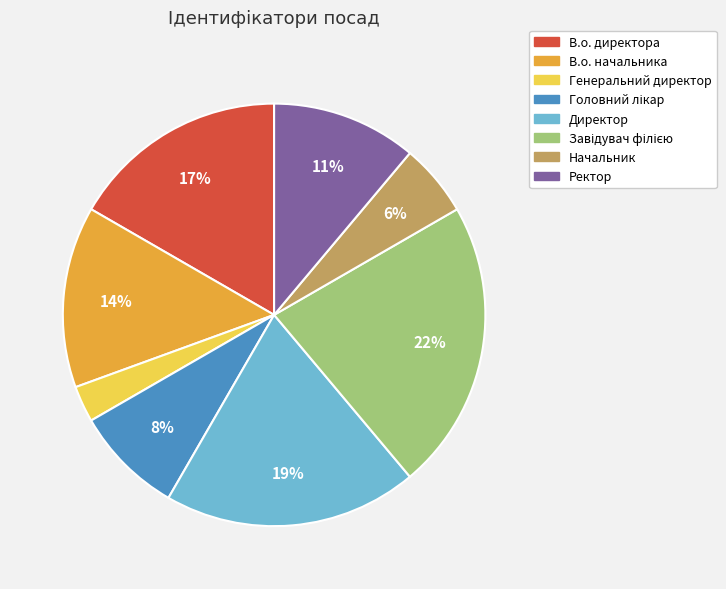

To the nearest percent, what portion does Генеральний директор represent?

3%